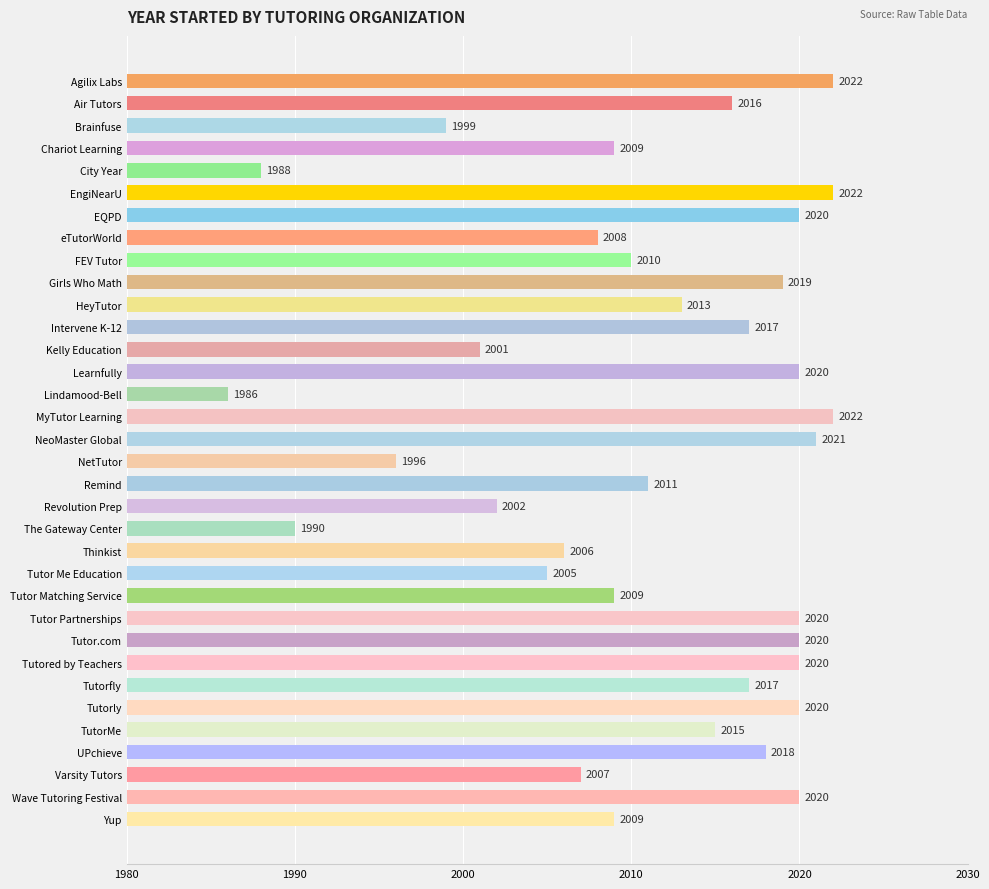

What is the sum of all values?

68378